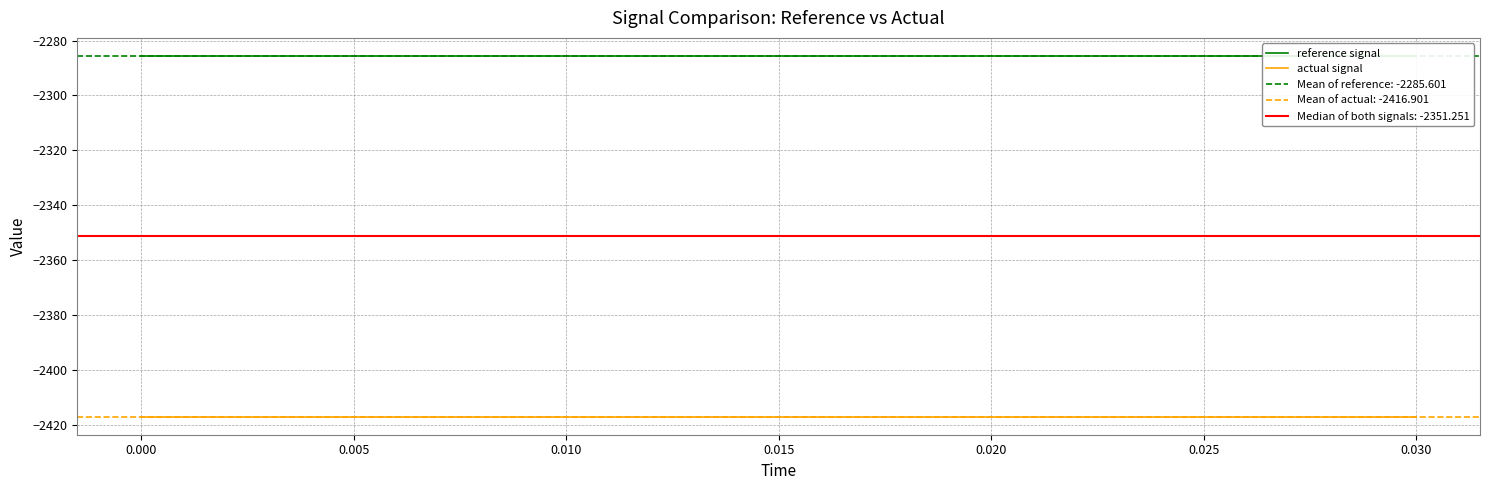

At 0.020, list the series in order from smallest to largest.

actual signal, reference signal